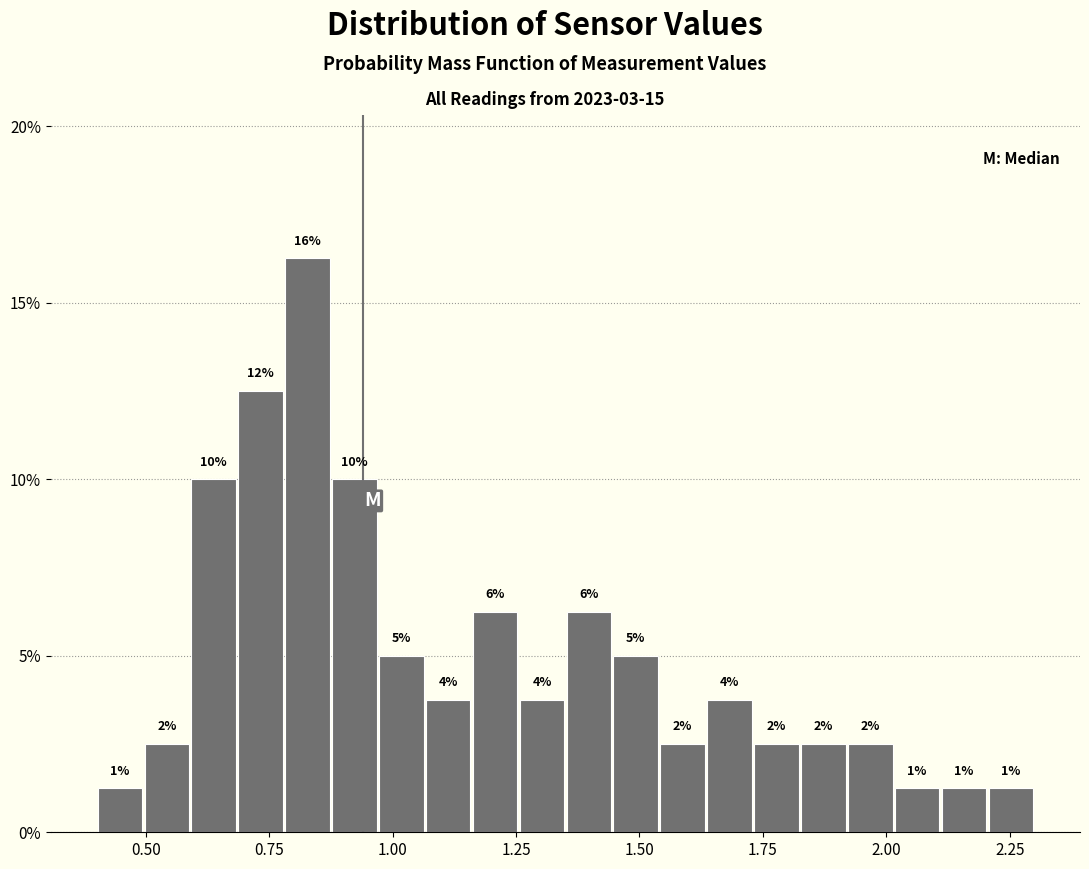

Around what value on the x-axis is the tallest bar? Give the approximate position of its centre, as read against the axis.

0.85